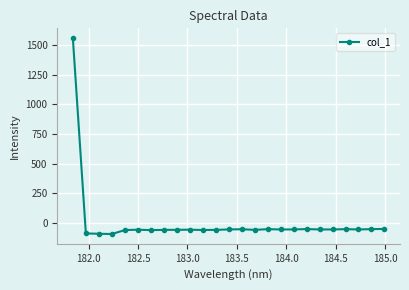

What is the value of the 10th point from the left?

-57.9